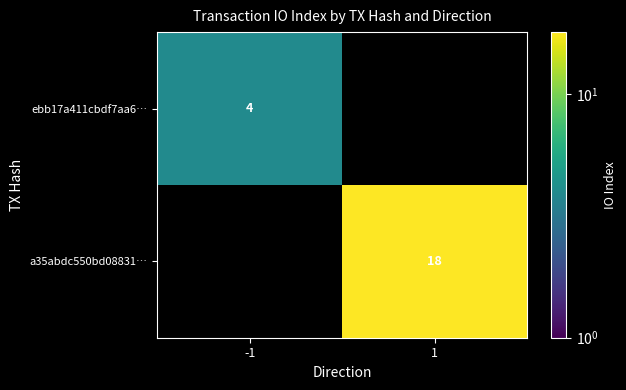

Which has a higher value, 1 or -1?

-1